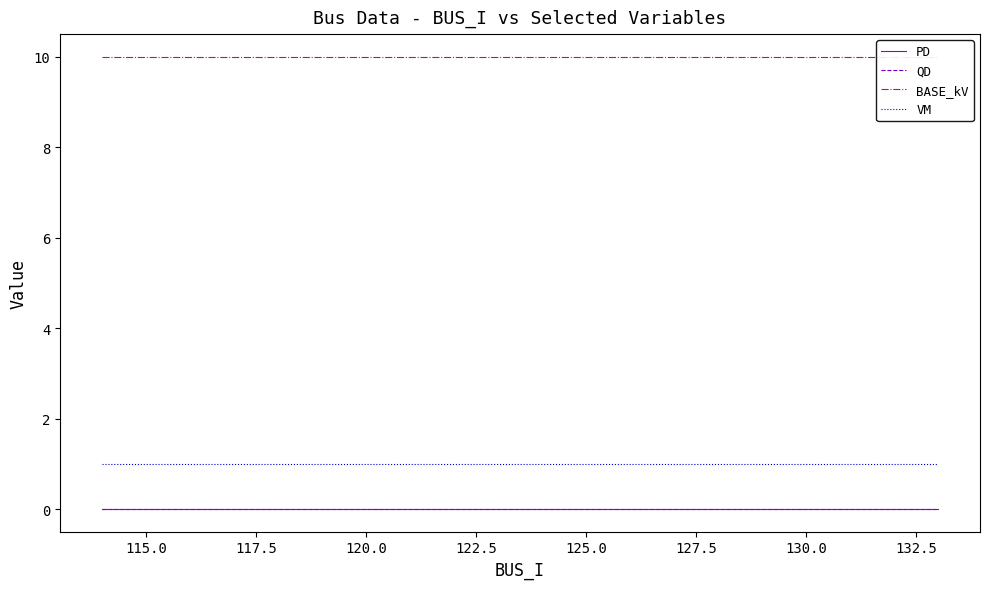

At 117.5, list the series in order from smallest to largest.

PD, QD, VM, BASE_kV